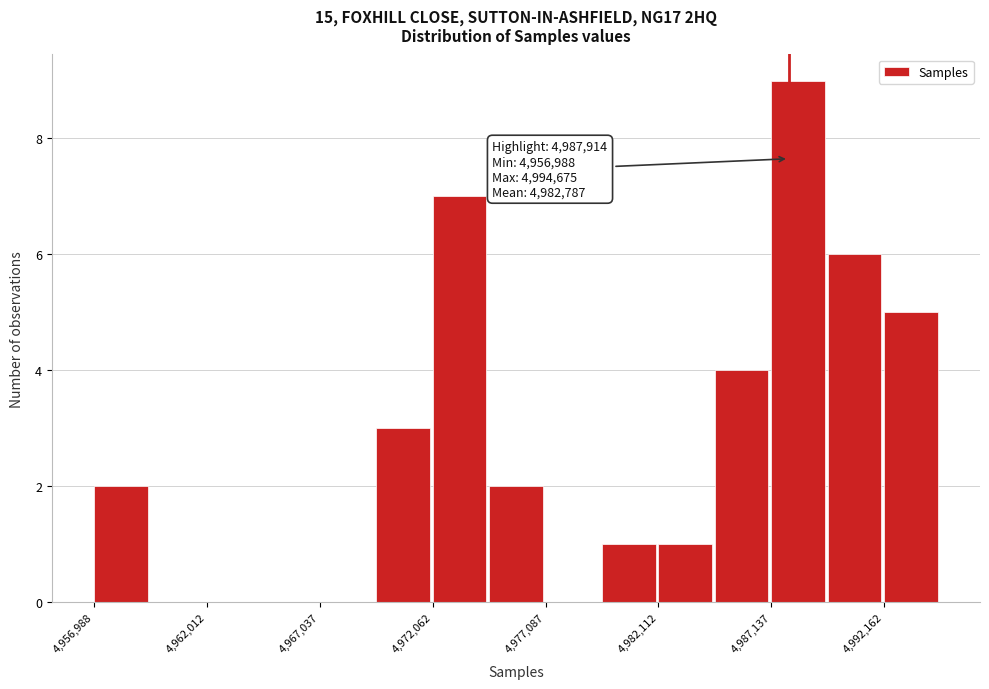

Around what value on the x-axis is the tallest bar? Give the approximate position of its centre, as read against the axis.

4988000